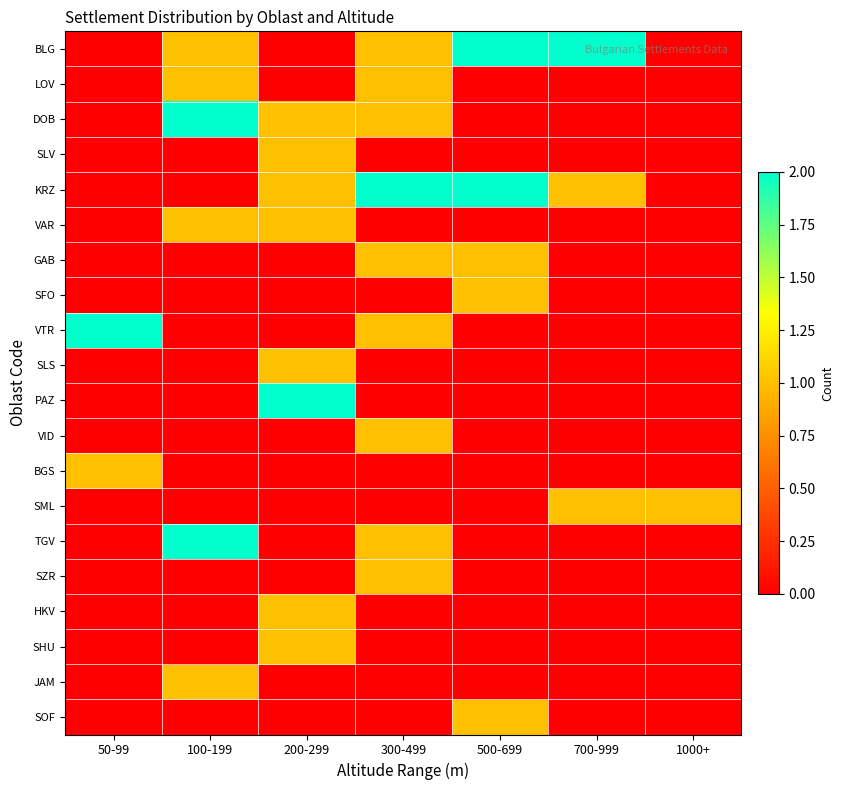

Reading right to left, what are all the values shown in this chart?

BLG: 1000+=0	700-999=2	500-699=2	300-499=1	200-299=0	100-199=1	50-99=0
LOV: 1000+=0	700-999=0	500-699=0	300-499=1	200-299=0	100-199=1	50-99=0
DOB: 1000+=0	700-999=0	500-699=0	300-499=1	200-299=1	100-199=2	50-99=0
SLV: 1000+=0	700-999=0	500-699=0	300-499=0	200-299=1	100-199=0	50-99=0
KRZ: 1000+=0	700-999=1	500-699=2	300-499=2	200-299=1	100-199=0	50-99=0
VAR: 1000+=0	700-999=0	500-699=0	300-499=0	200-299=1	100-199=1	50-99=0
GAB: 1000+=0	700-999=0	500-699=1	300-499=1	200-299=0	100-199=0	50-99=0
SFO: 1000+=0	700-999=0	500-699=1	300-499=0	200-299=0	100-199=0	50-99=0
VTR: 1000+=0	700-999=0	500-699=0	300-499=1	200-299=0	100-199=0	50-99=2
SLS: 1000+=0	700-999=0	500-699=0	300-499=0	200-299=1	100-199=0	50-99=0
PAZ: 1000+=0	700-999=0	500-699=0	300-499=0	200-299=2	100-199=0	50-99=0
VID: 1000+=0	700-999=0	500-699=0	300-499=1	200-299=0	100-199=0	50-99=0
BGS: 1000+=0	700-999=0	500-699=0	300-499=0	200-299=0	100-199=0	50-99=1
SML: 1000+=1	700-999=1	500-699=0	300-499=0	200-299=0	100-199=0	50-99=0
TGV: 1000+=0	700-999=0	500-699=0	300-499=1	200-299=0	100-199=2	50-99=0
SZR: 1000+=0	700-999=0	500-699=0	300-499=1	200-299=0	100-199=0	50-99=0
HKV: 1000+=0	700-999=0	500-699=0	300-499=0	200-299=1	100-199=0	50-99=0
SHU: 1000+=0	700-999=0	500-699=0	300-499=0	200-299=1	100-199=0	50-99=0
JAM: 1000+=0	700-999=0	500-699=0	300-499=0	200-299=0	100-199=1	50-99=0
SOF: 1000+=0	700-999=0	500-699=1	300-499=0	200-299=0	100-199=0	50-99=0